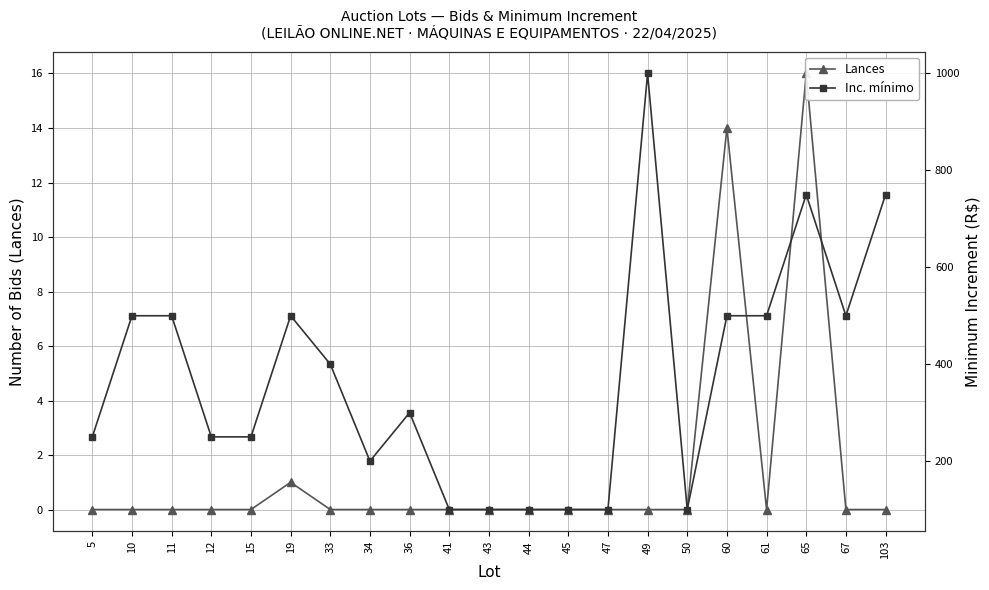

At which category does Inc. mínimo reach its first local valley?

34